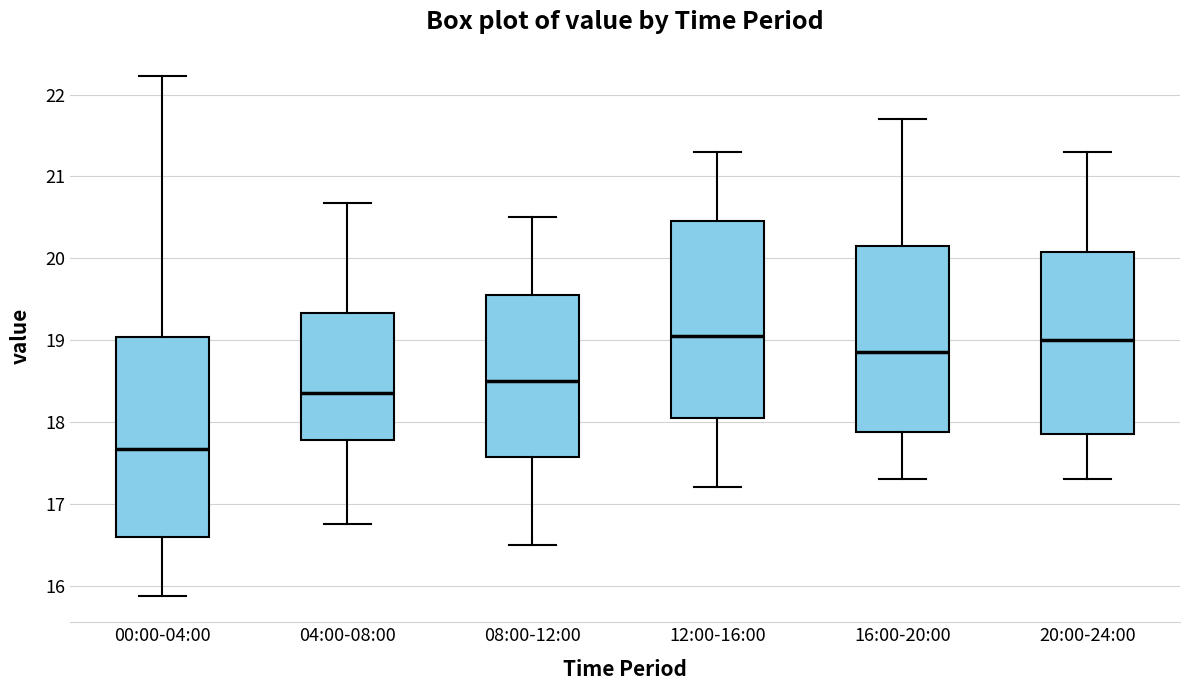

Reading left to right, transcribe this box plot: for each box, give where its median line is, the range the box spans, and where its two whiskers end, as read against the y-axis. The values are not printed on the chart, so give them approximately, as read against the axis.

00:00-04:00: median 17.7, box 16.6 to 19.0, whiskers 15.9 to 22.2
04:00-08:00: median 18.4, box 17.8 to 19.3, whiskers 16.8 to 20.7
08:00-12:00: median 18.5, box 17.6 to 19.6, whiskers 16.5 to 20.5
12:00-16:00: median 19.1, box 18.1 to 20.5, whiskers 17.2 to 21.3
16:00-20:00: median 18.9, box 17.9 to 20.2, whiskers 17.3 to 21.7
20:00-24:00: median 19.0, box 17.9 to 20.1, whiskers 17.3 to 21.3